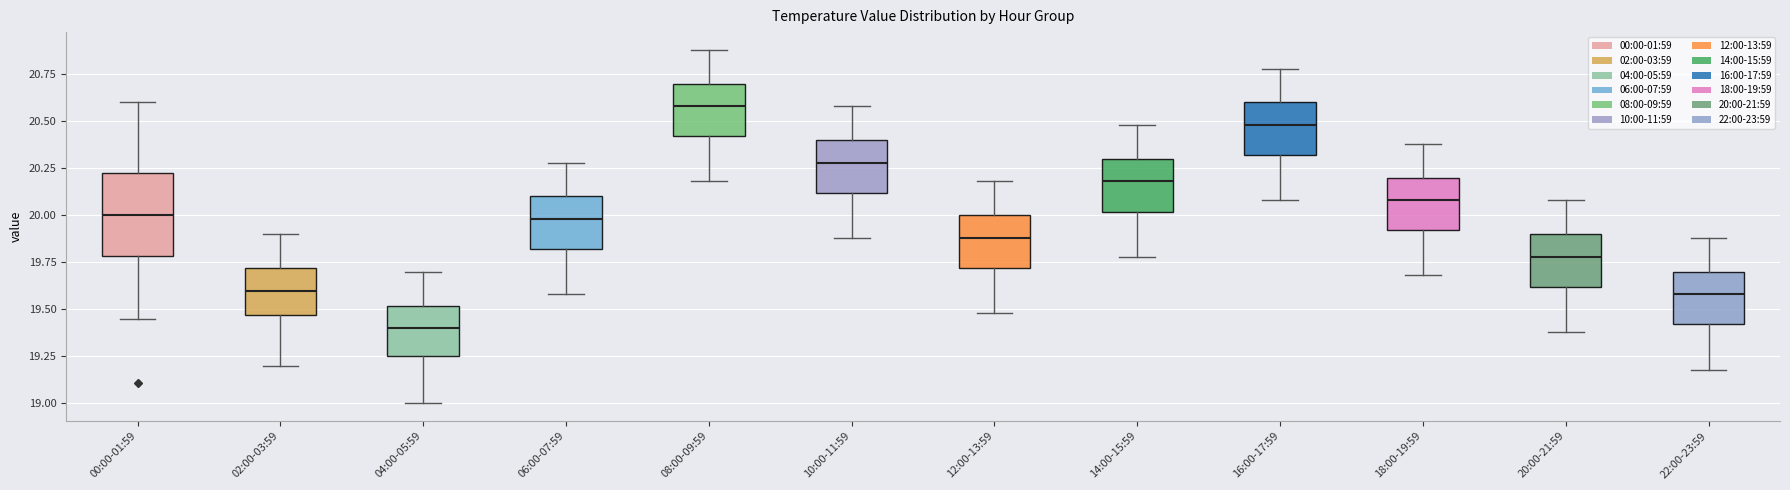

Reading left to right, read every box against the y-axis: the position of its median line, the range the box covers, and the ends of its whiskers. The values are not printed on the chart, so give them approximately, as read against the axis.

00:00-01:59: median 20.00, box 19.80 to 20.20, whiskers 19.45 to 20.60
02:00-03:59: median 19.60, box 19.45 to 19.70, whiskers 19.20 to 19.90
04:00-05:59: median 19.40, box 19.25 to 19.50, whiskers 19.00 to 19.70
06:00-07:59: median 20.00, box 19.80 to 20.10, whiskers 19.60 to 20.30
08:00-09:59: median 20.60, box 20.40 to 20.70, whiskers 20.20 to 20.90
10:00-11:59: median 20.30, box 20.10 to 20.40, whiskers 19.90 to 20.60
12:00-13:59: median 19.90, box 19.70 to 20.00, whiskers 19.50 to 20.20
14:00-15:59: median 20.20, box 20.00 to 20.30, whiskers 19.80 to 20.50
16:00-17:59: median 20.50, box 20.30 to 20.60, whiskers 20.10 to 20.80
18:00-19:59: median 20.10, box 19.90 to 20.20, whiskers 19.70 to 20.40
20:00-21:59: median 19.80, box 19.60 to 19.90, whiskers 19.40 to 20.10
22:00-23:59: median 19.60, box 19.40 to 19.70, whiskers 19.20 to 19.90